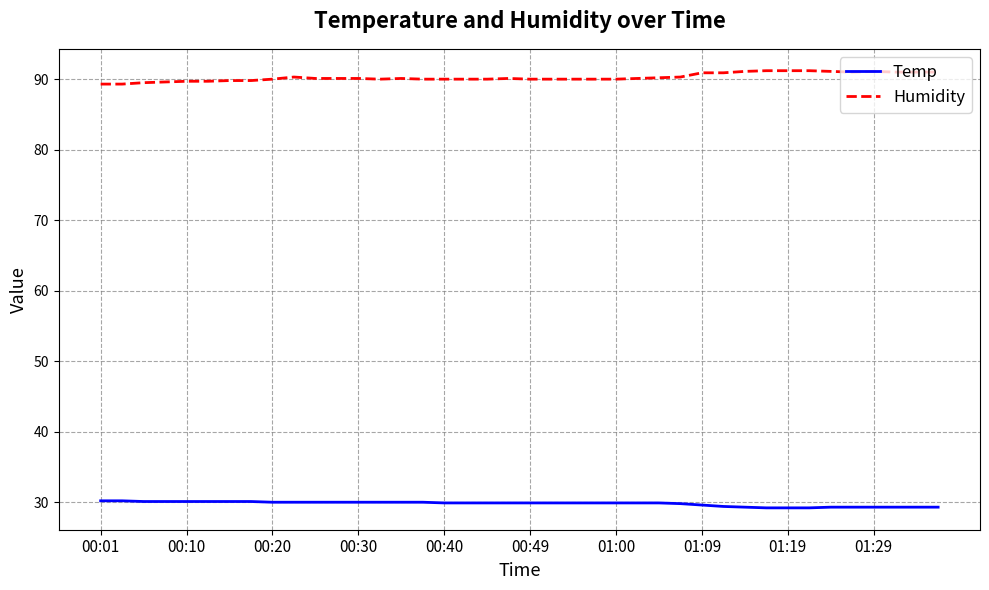

How many lines are shown in the chart?

2